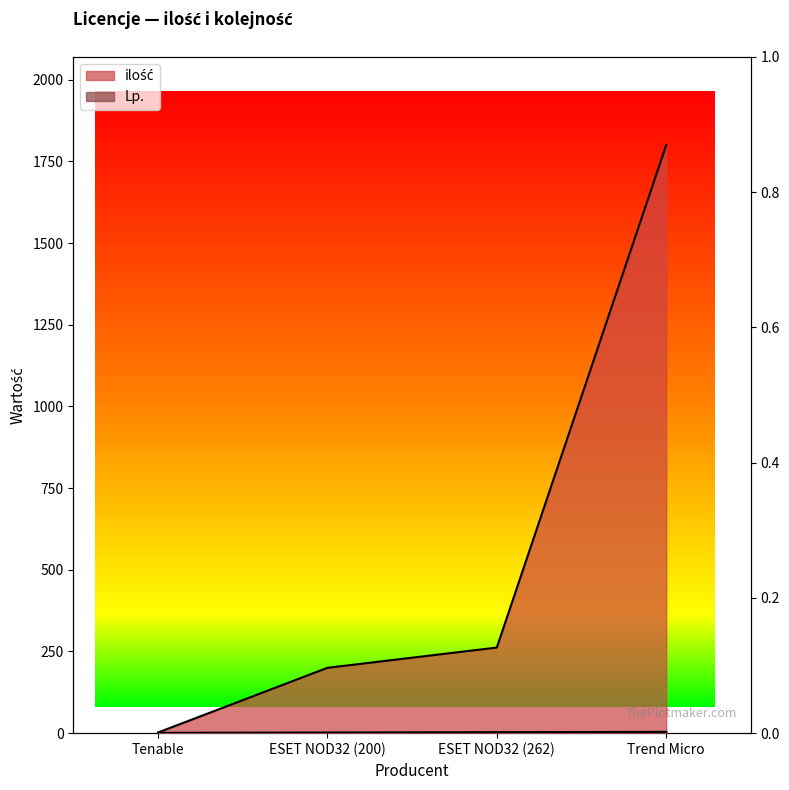

What is the difference between the ilość values at ESET NOD32 (200) and ESET NOD32 (262)?

62